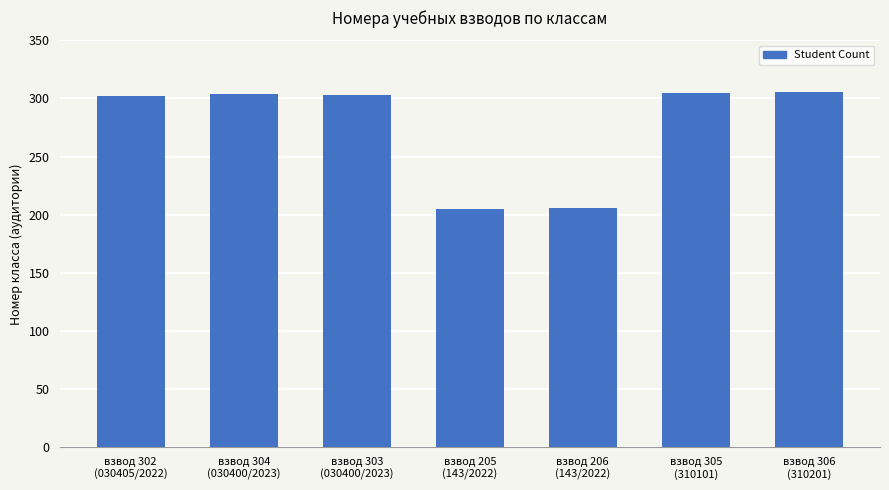

What is the difference between the maximum and minimum values?

101